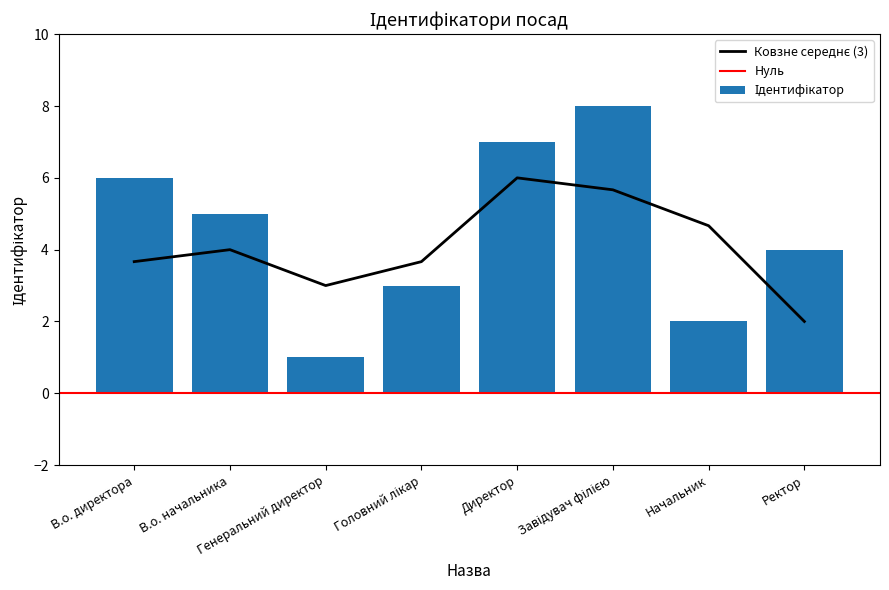

At which category does the chart reach its peak across all series?

Завідувач філією